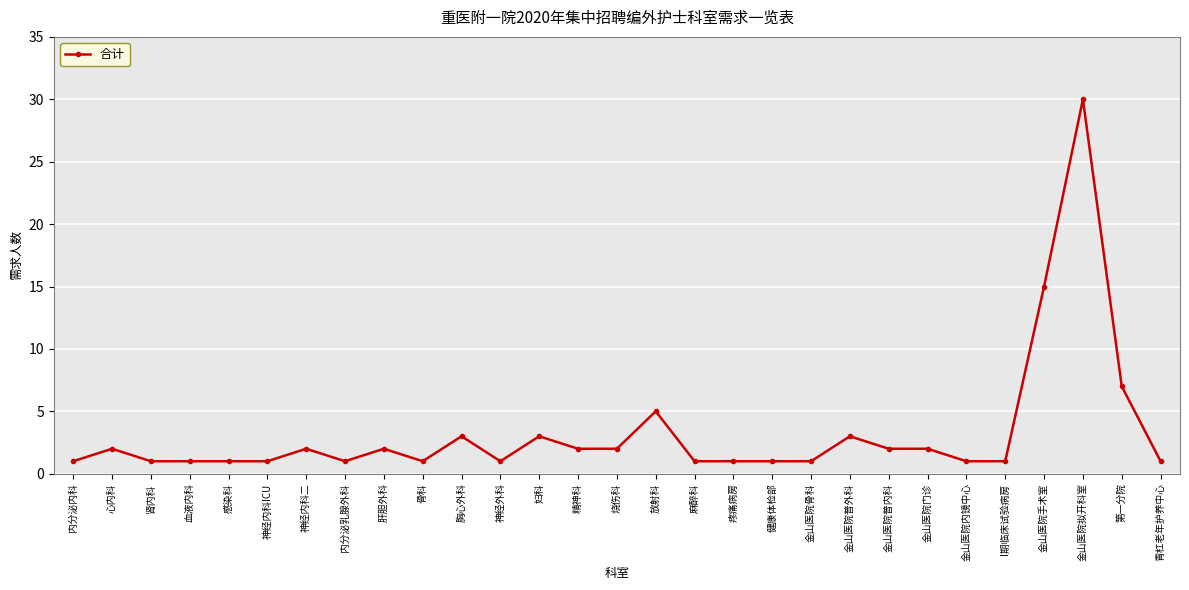

What value does the data have at 金山医院拟开科室, to the nearest 5?

30